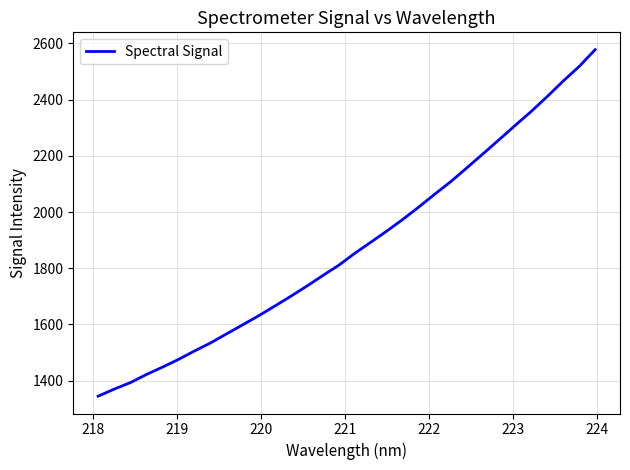

What is the difference between the maximum and minimum values?

1232.3